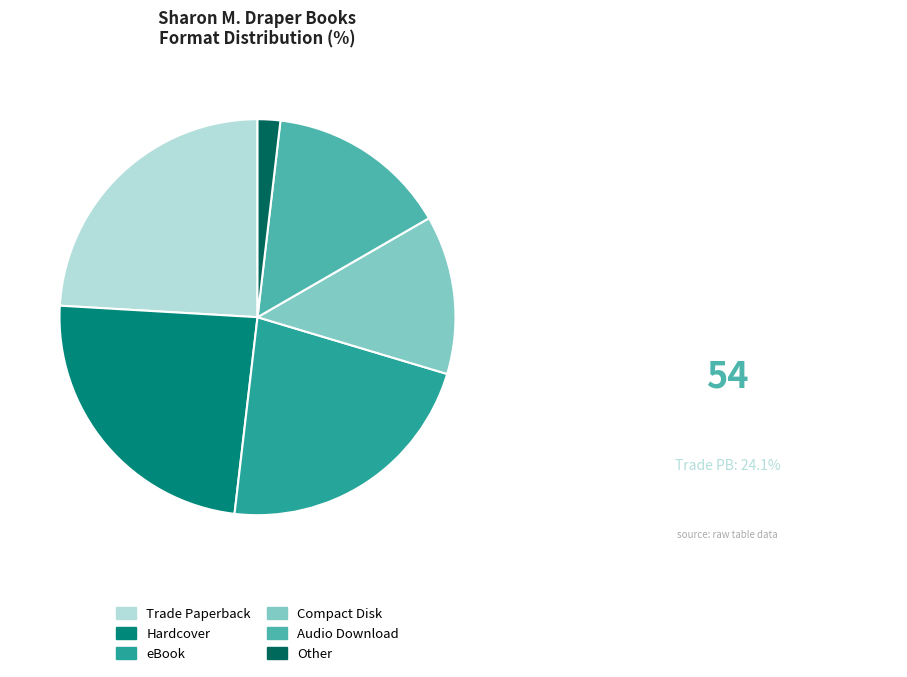

Is it true that Compact Disk is 22% of the pie?

False